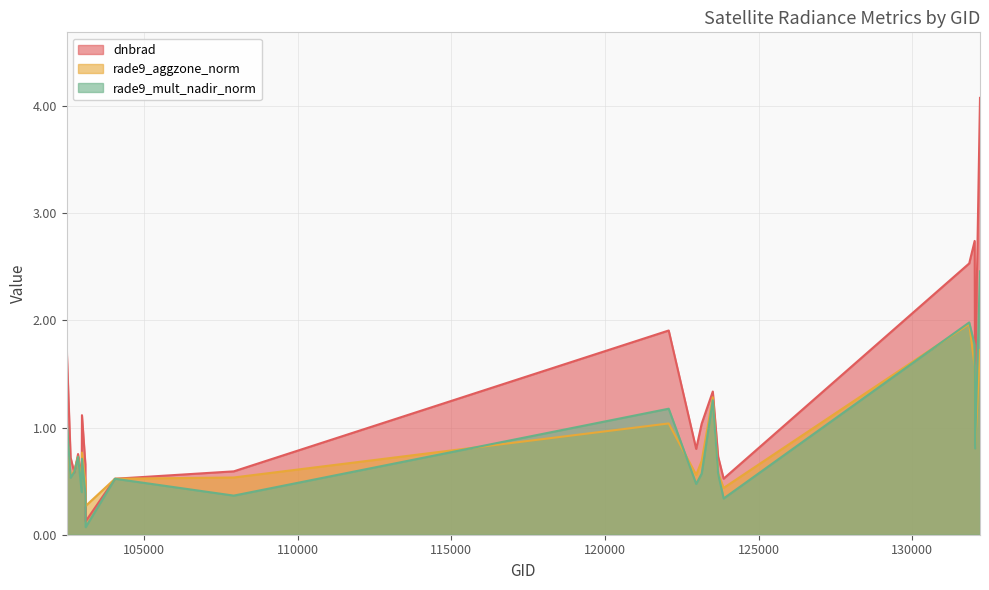

Which series has the largest total across all categories?

dnbrad